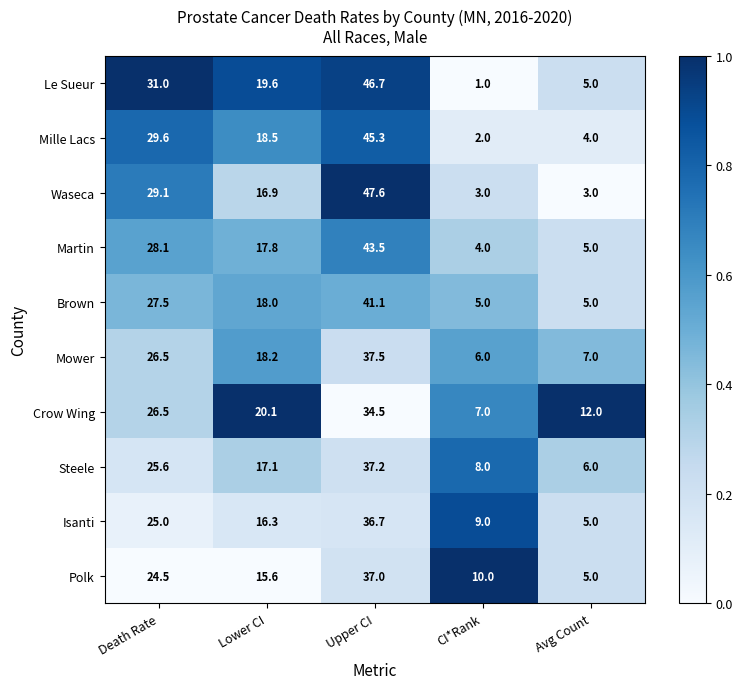

List the series in order of their peak value, lowest first.

Crow Wing, Isanti, Polk, Steele, Mower, Brown, Martin, Mille Lacs, Le Sueur, Waseca